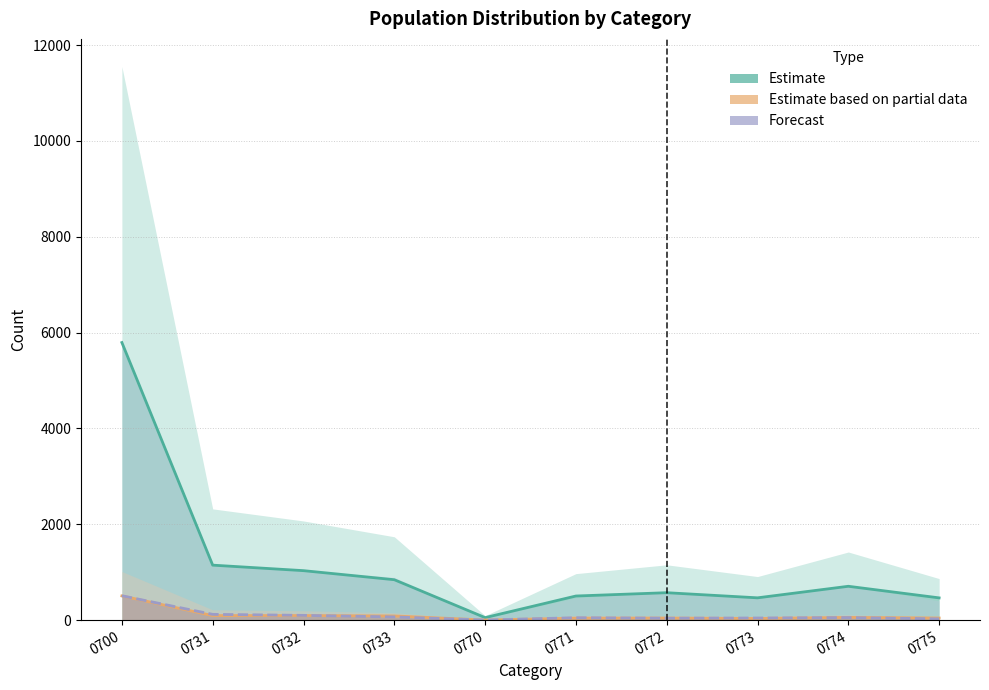

What is the difference between the second highest and second lowest values in the P_male (Partial line) series?

61